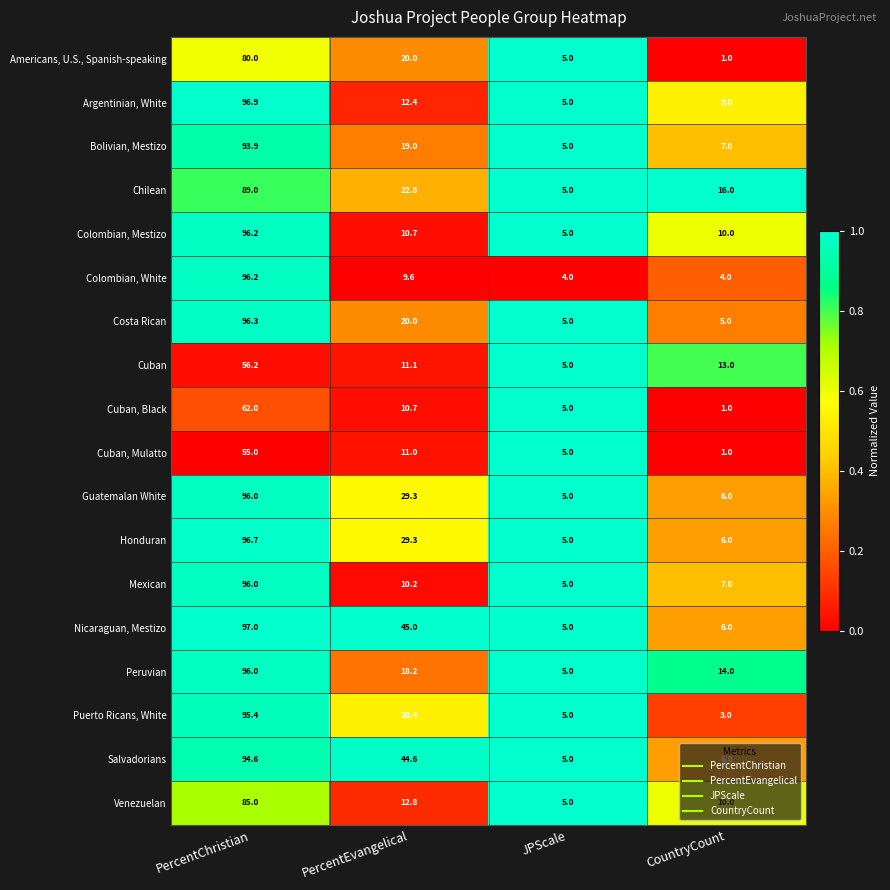

What is the total value across all series at PercentEvangelical?

365.1